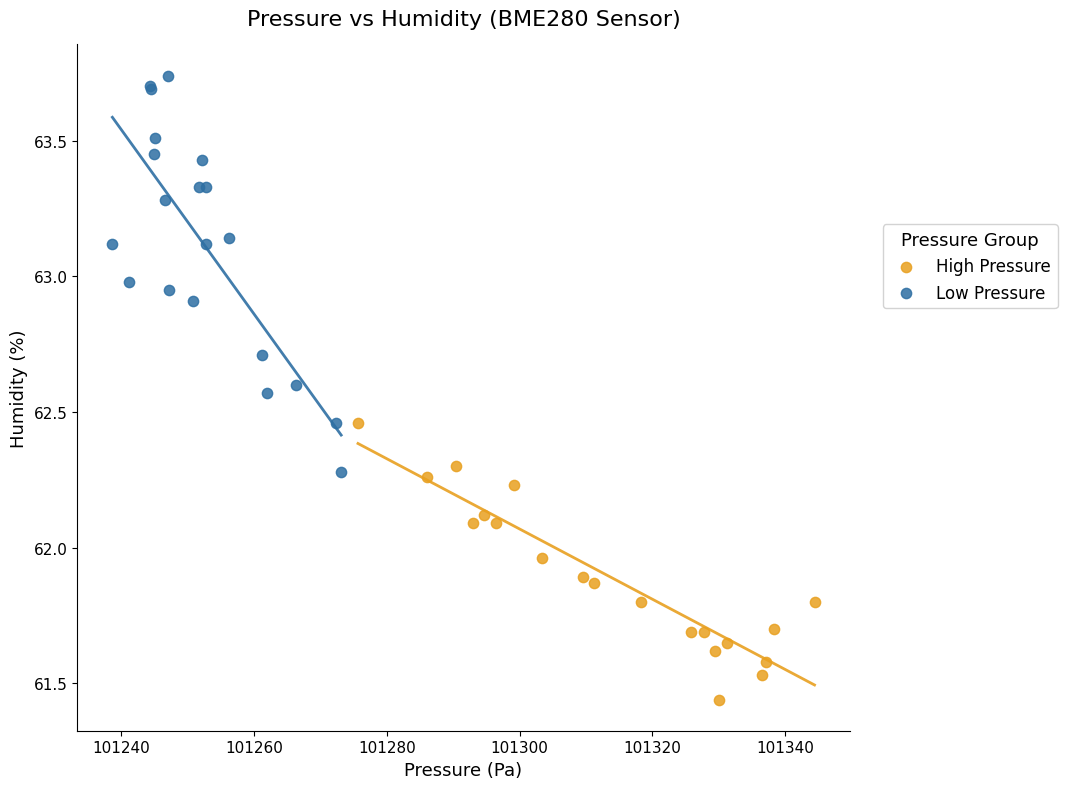

Which series has the largest Y range (max minus min)?

Low Pressure